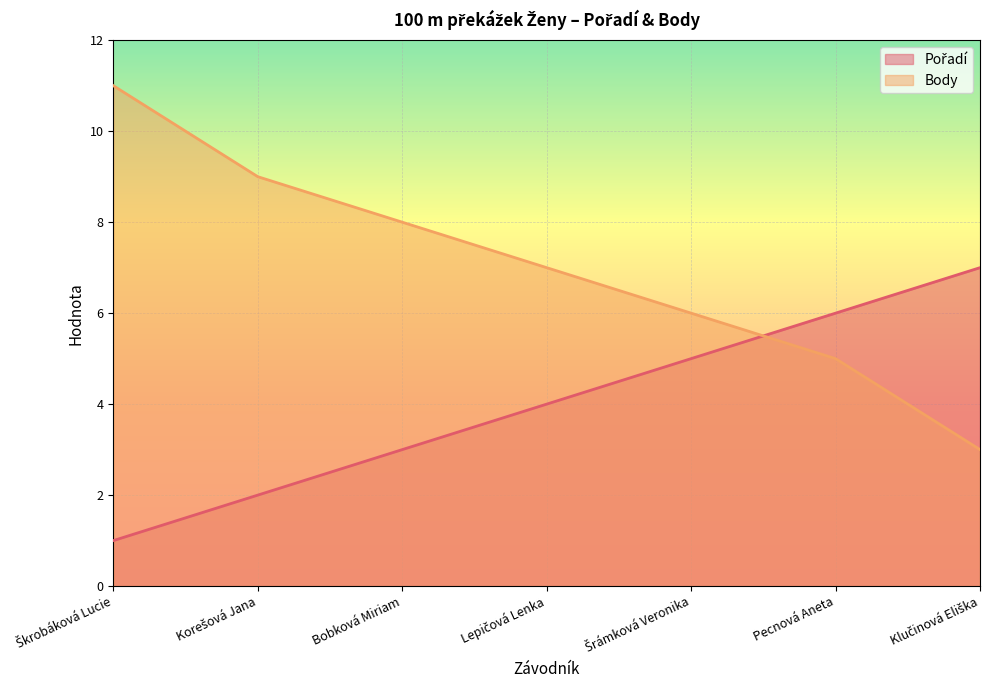

Between Klučinová Eliška and Šrámková Veronika, which is larger?

Klučinová Eliška